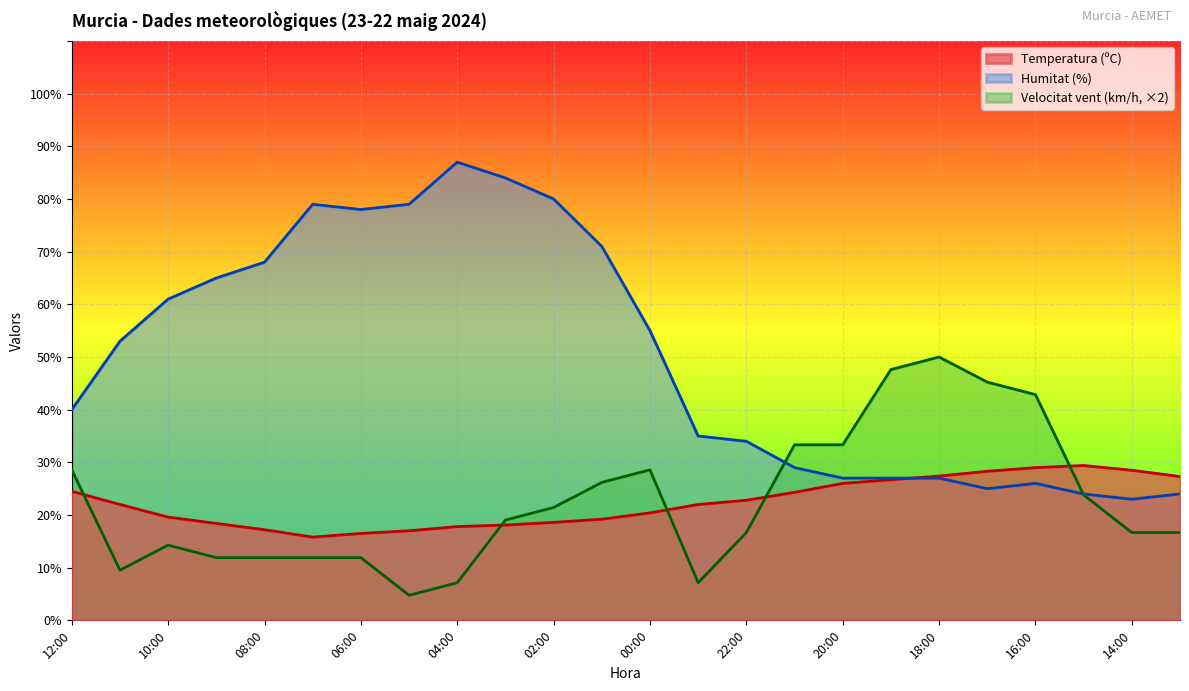

How many times do Humitat (%) and Temperatura (ºC) cross each other?

1